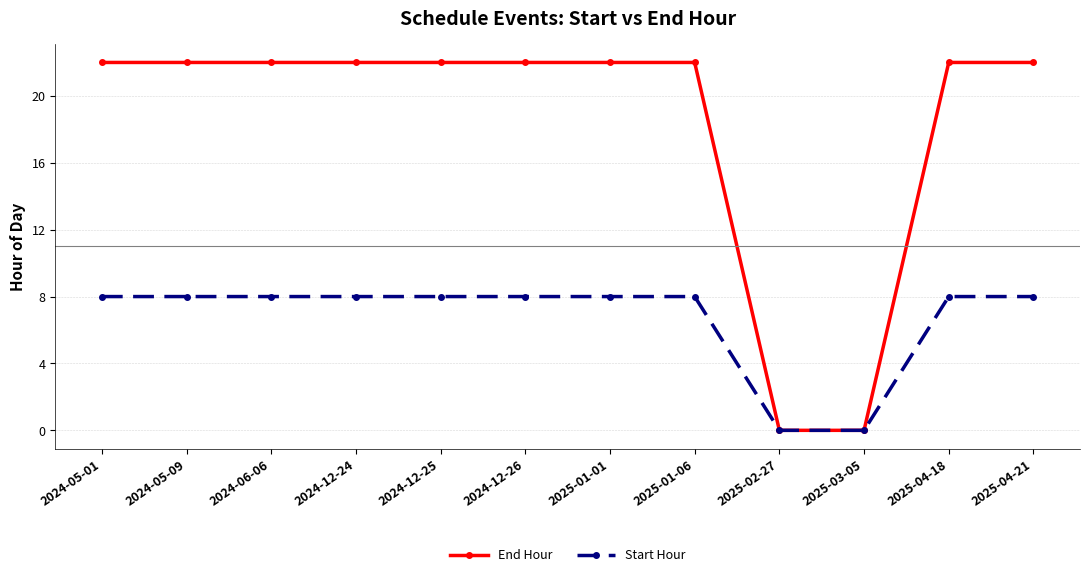

What is the label of the 9th point from the left?

2025-02-27